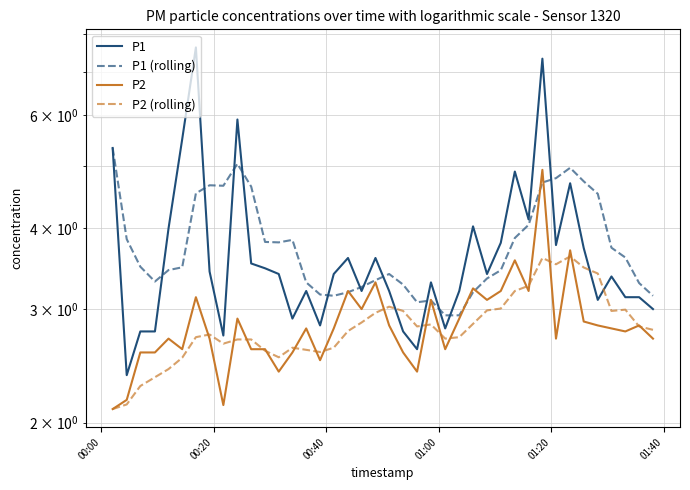

What is the value of the P1 point at the 27th from the left?

4.0